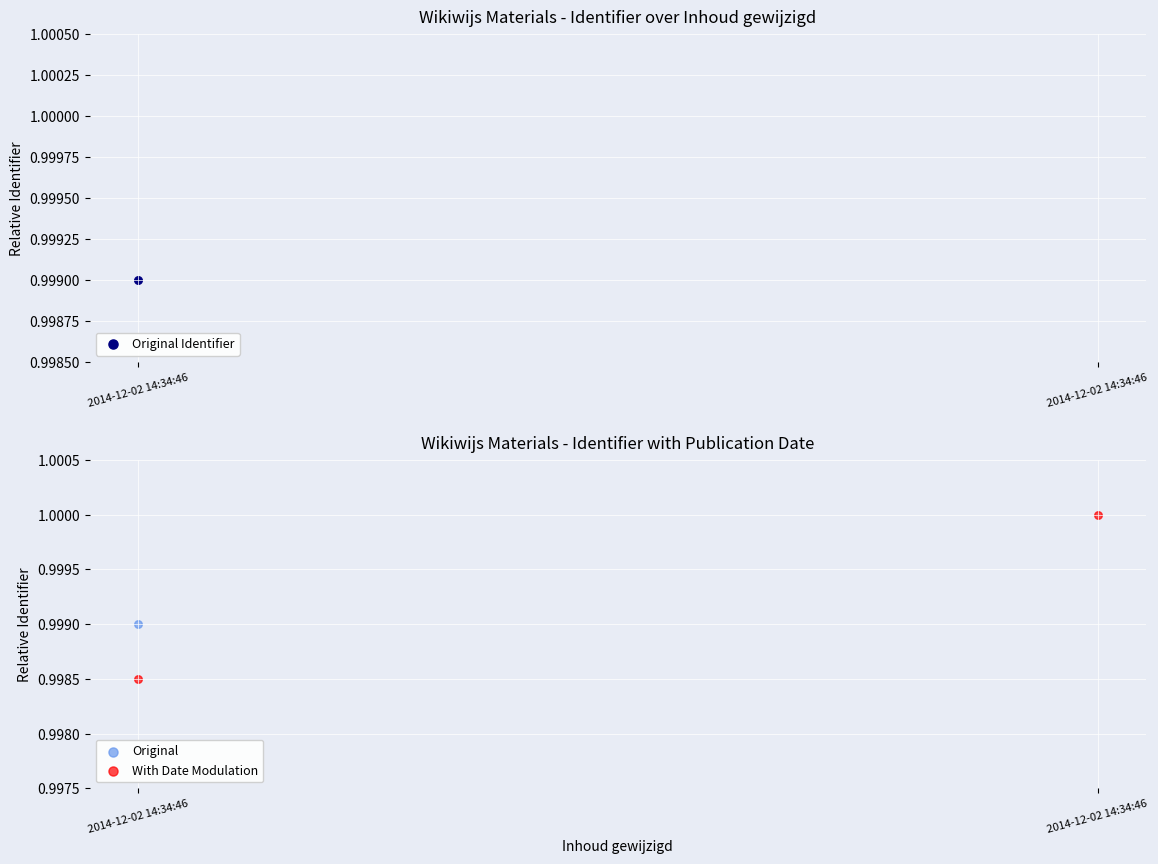

Is the value of With Date Modulation at 2014-12-02 14:34:46 greater than the value of Original at 2014-12-02 14:34:46?

No